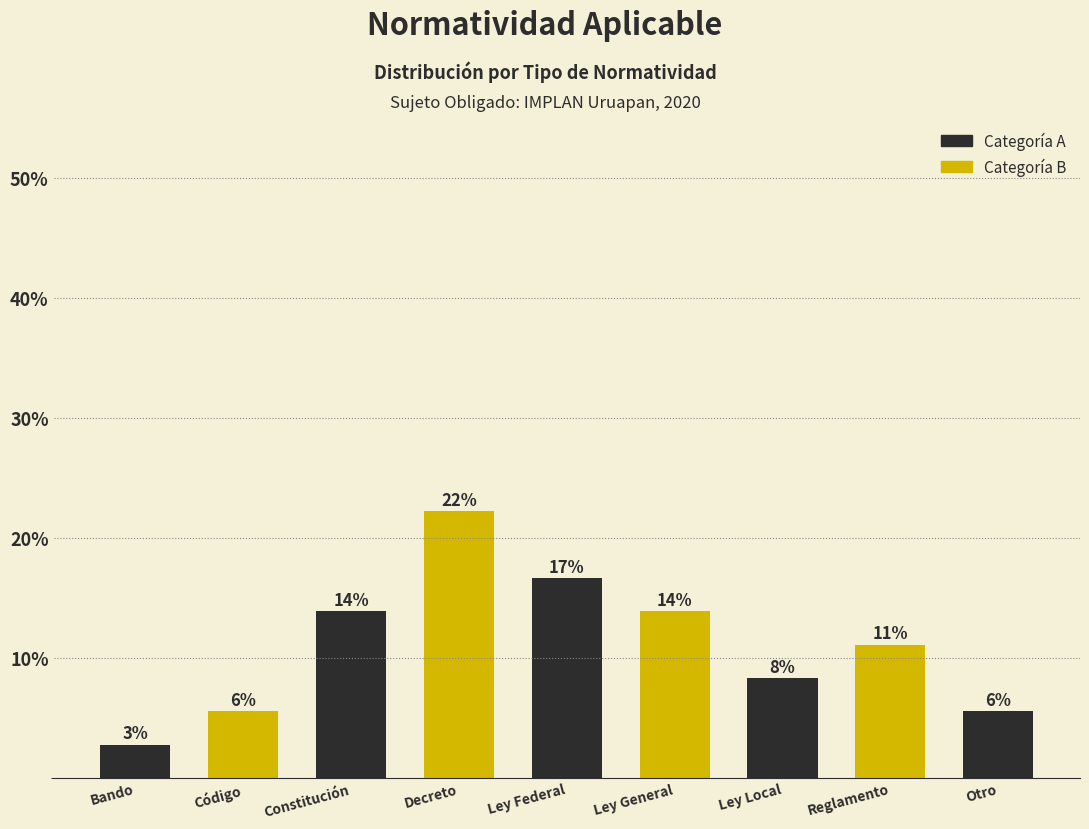

Which label corresponds to the smallest value in the chart?

Bando